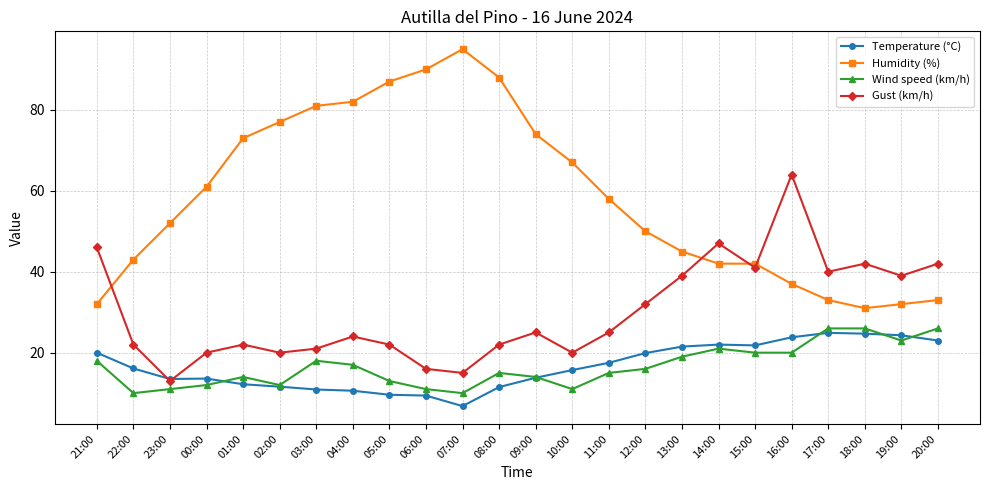

What is the highest value of the Temperature (°C) series?

24.9